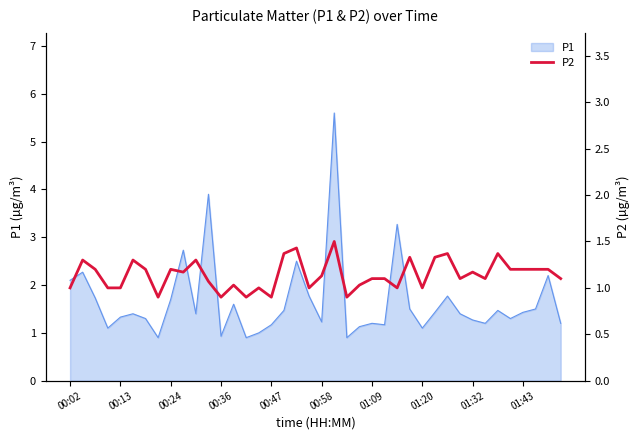

True or false: the data shows 0.7 at 30.

False